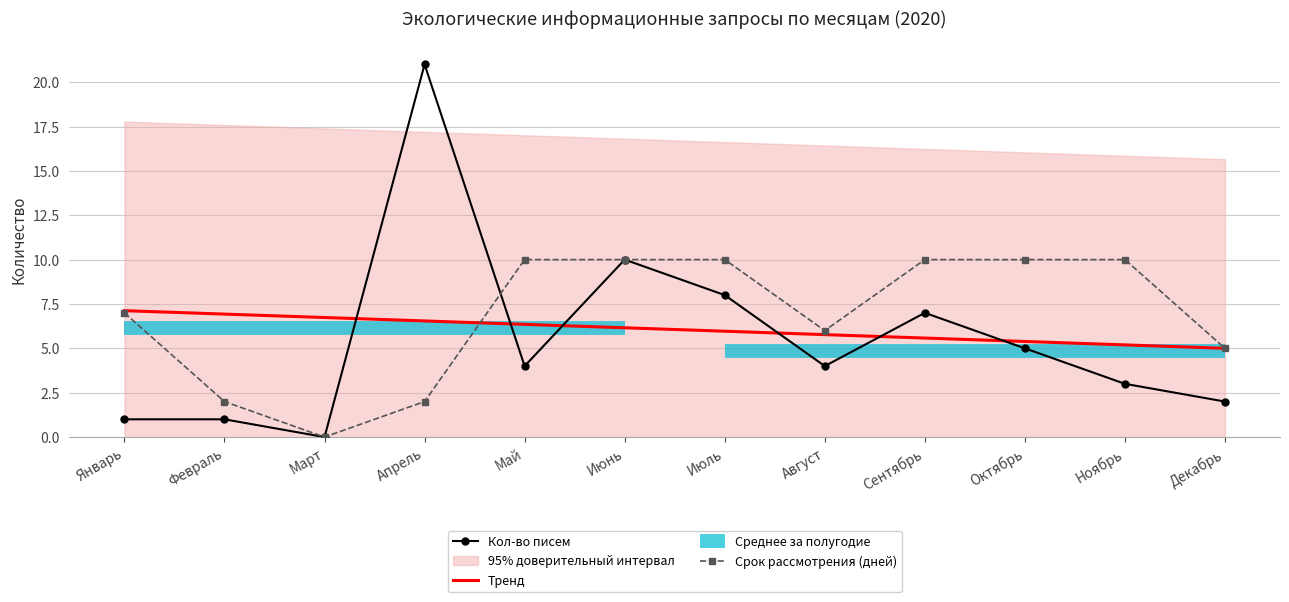

True or false: Срок рассмотрения (дней) and Кол-во писем intersect in this chart.

True